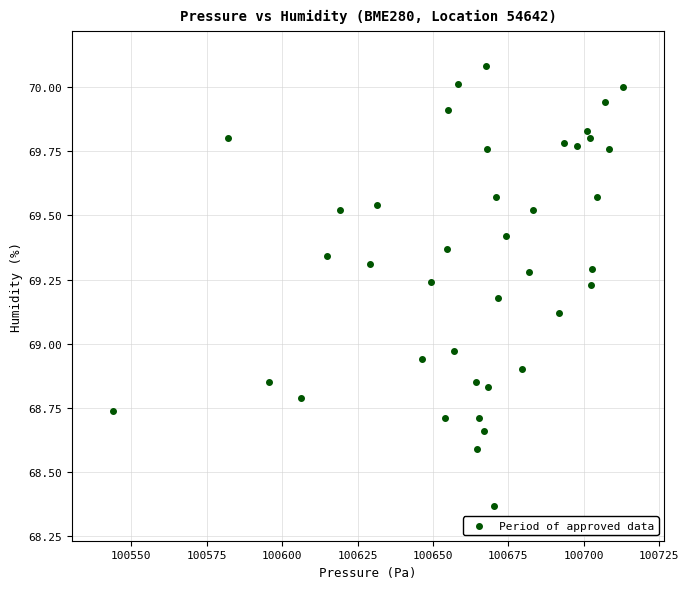

What is the range of X values (max minus min)?

169.1